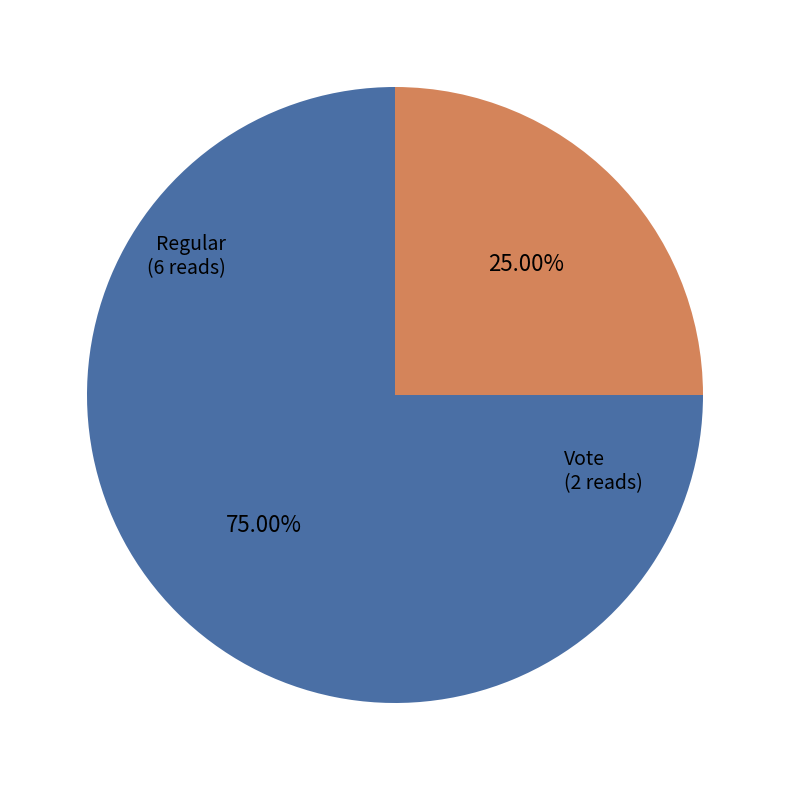

Which slice represents more than half of the pie?

Regular